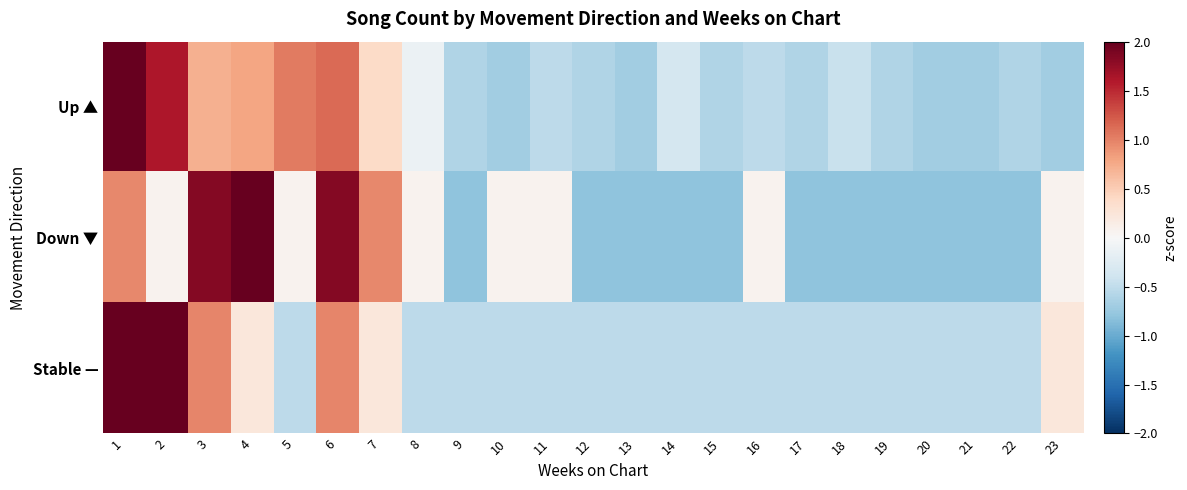

Reading left to right, what are all the values shown in this chart?

Up ▲: 1=3.4	2=1.6	3=0.7	4=0.8	5=1.0	6=1.1	7=0.4	8=-0.1	9=-0.6	10=-0.7	11=-0.5	12=-0.6	13=-0.7	14=-0.4	15=-0.6	16=-0.5	17=-0.6	18=-0.4	19=-0.6	20=-0.7	21=-0.7	22=-0.6	23=-0.7
Down ▼: 1=1.0	2=0.1	3=1.8	4=2.7	5=0.1	6=1.8	7=1.0	8=0.1	9=-0.8	10=0.1	11=0.1	12=-0.8	13=-0.8	14=-0.8	15=-0.8	16=0.1	17=-0.8	18=-0.8	19=-0.8	20=-0.8	21=-0.8	22=-0.8	23=0.1
Stable —: 1=3.2	2=2.5	3=1.0	4=0.2	5=-0.5	6=1.0	7=0.2	8=-0.5	9=-0.5	10=-0.5	11=-0.5	12=-0.5	13=-0.5	14=-0.5	15=-0.5	16=-0.5	17=-0.5	18=-0.5	19=-0.5	20=-0.5	21=-0.5	22=-0.5	23=0.2